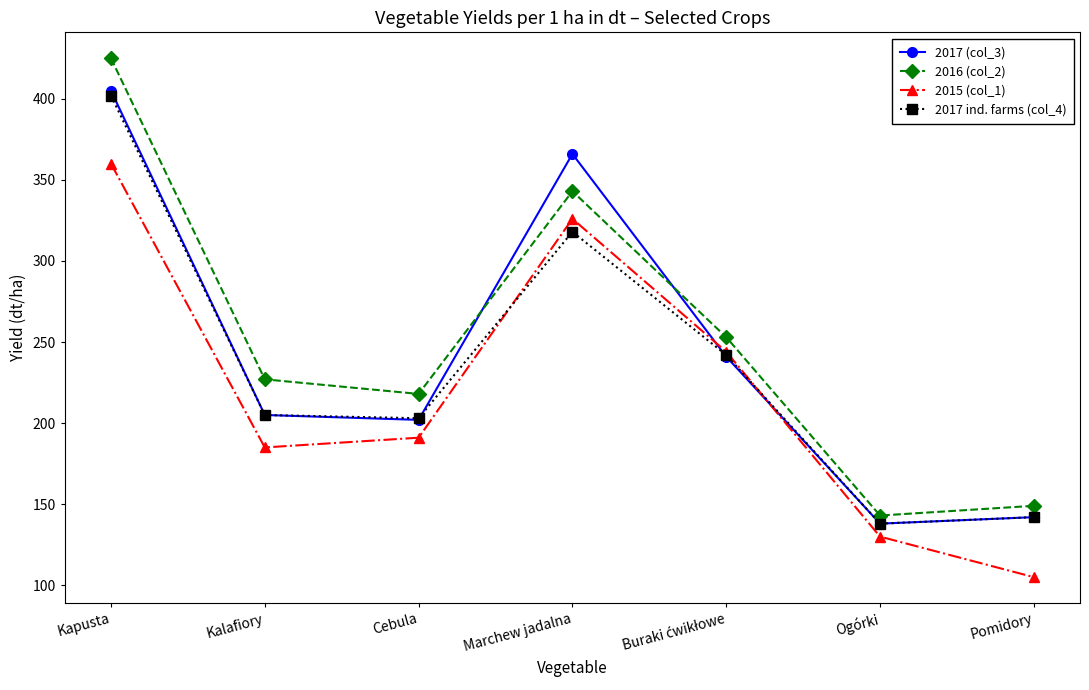

Reading right to left, transcribe all the data shown in this chart.

2017 (col_3): 142	138	241	366	202	205	405
2016 (col_2): 149	143	253	343	218	227	425
2015 (col_1): 105	130	244	326	191	185	360
2017 ind. farms (col_4): 142	138	242	318	203	205	402